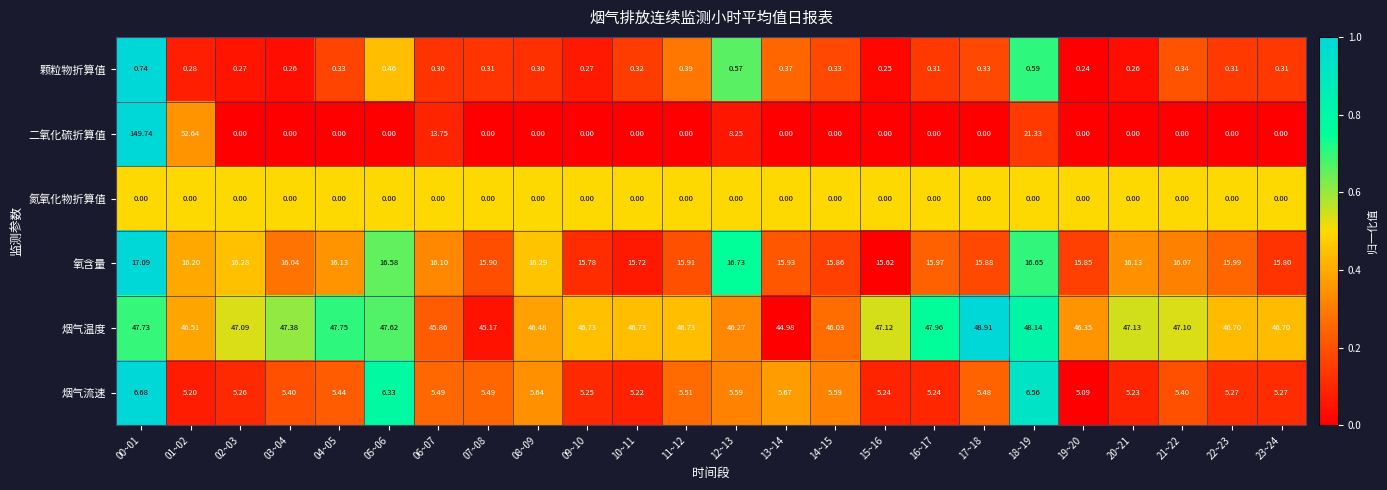

Which series has the largest range (max minus min)?

二氧化硫折算值